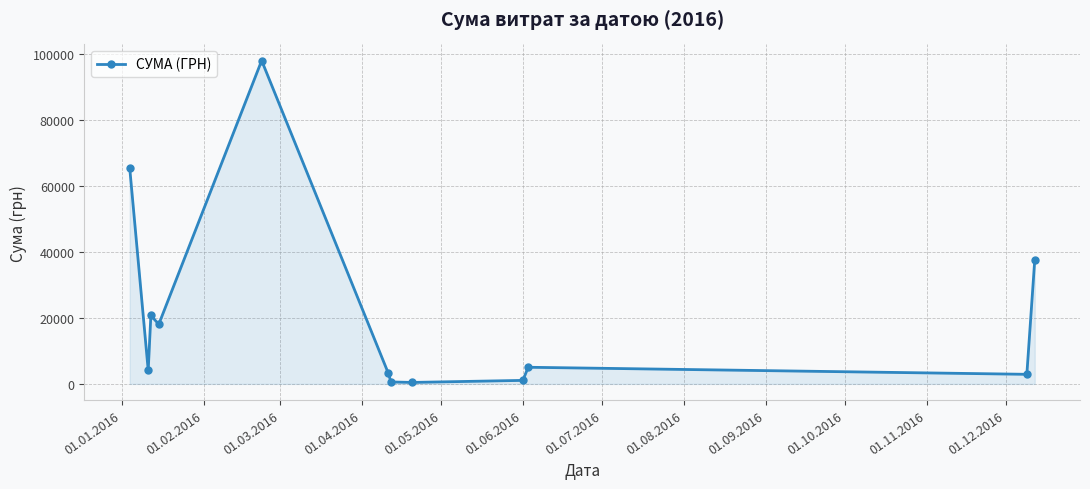

What is the sum of all values?

257206.5